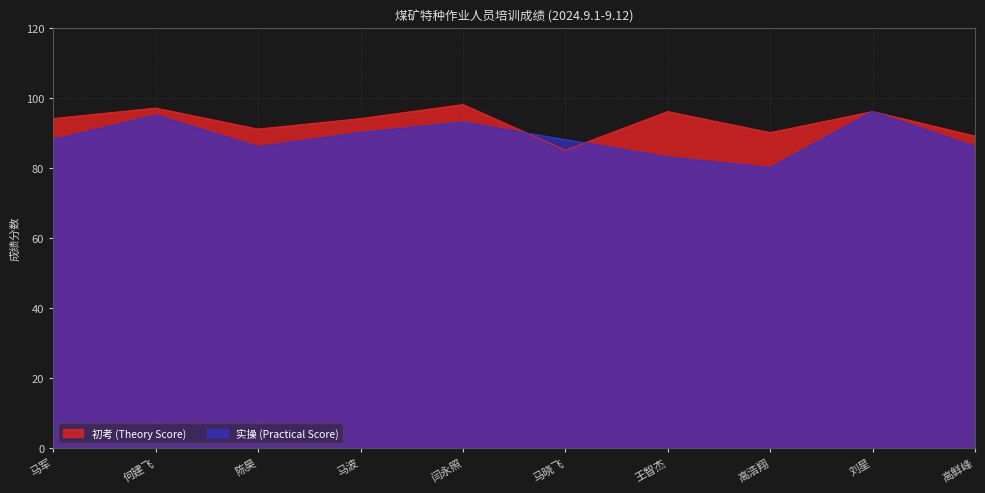

Does the chart display data point markers on the line(s)?

No